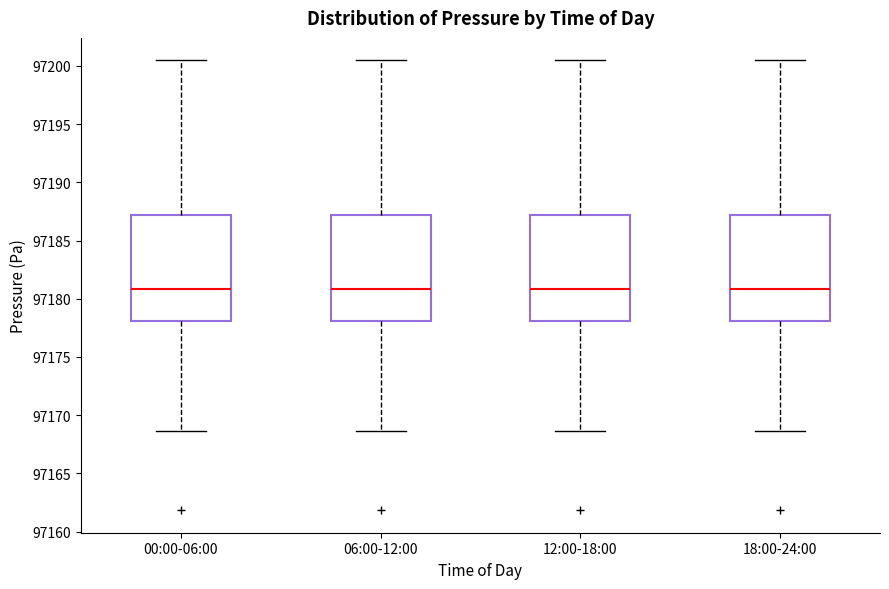

Reading left to right, transcribe this box plot: for each box, give where its median line is, the range the box spans, and where its two whiskers end, as read against the y-axis. The values are not printed on the chart, so give them approximately, as read against the axis.

00:00-06:00: median 97181.0, box 97178.0 to 97187.0, whiskers 97168.5 to 97200.5
06:00-12:00: median 97181.0, box 97178.0 to 97187.0, whiskers 97168.5 to 97200.5
12:00-18:00: median 97181.0, box 97178.0 to 97187.0, whiskers 97168.5 to 97200.5
18:00-24:00: median 97181.0, box 97178.0 to 97187.0, whiskers 97168.5 to 97200.5